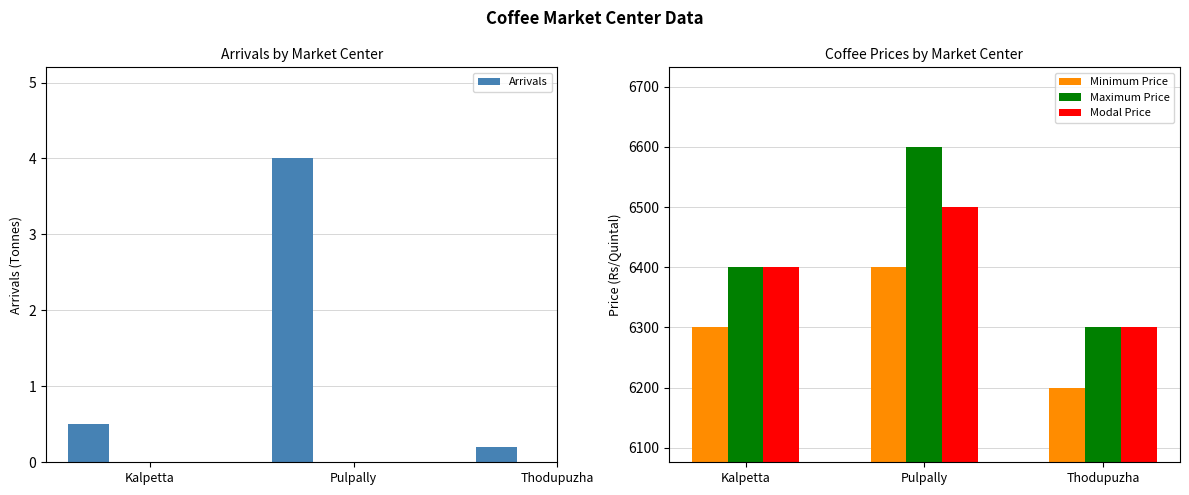

What is the sum of all Arrivals values?

4.7